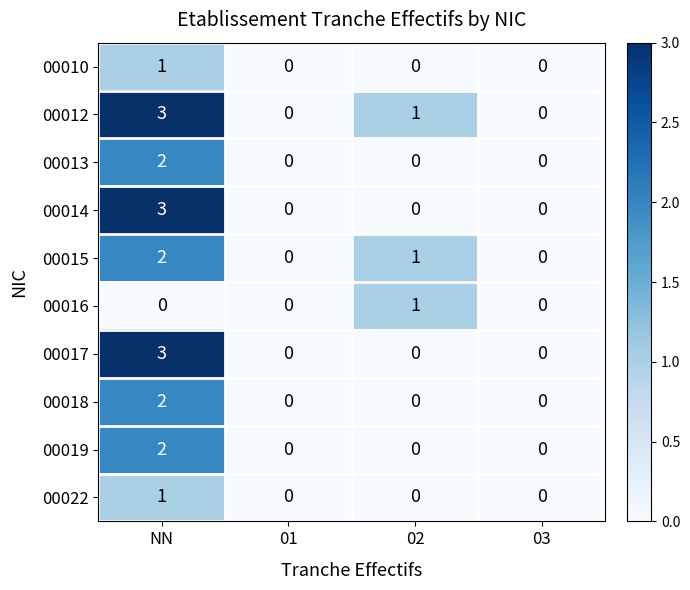

At which label does 00010 reach its peak?

NN